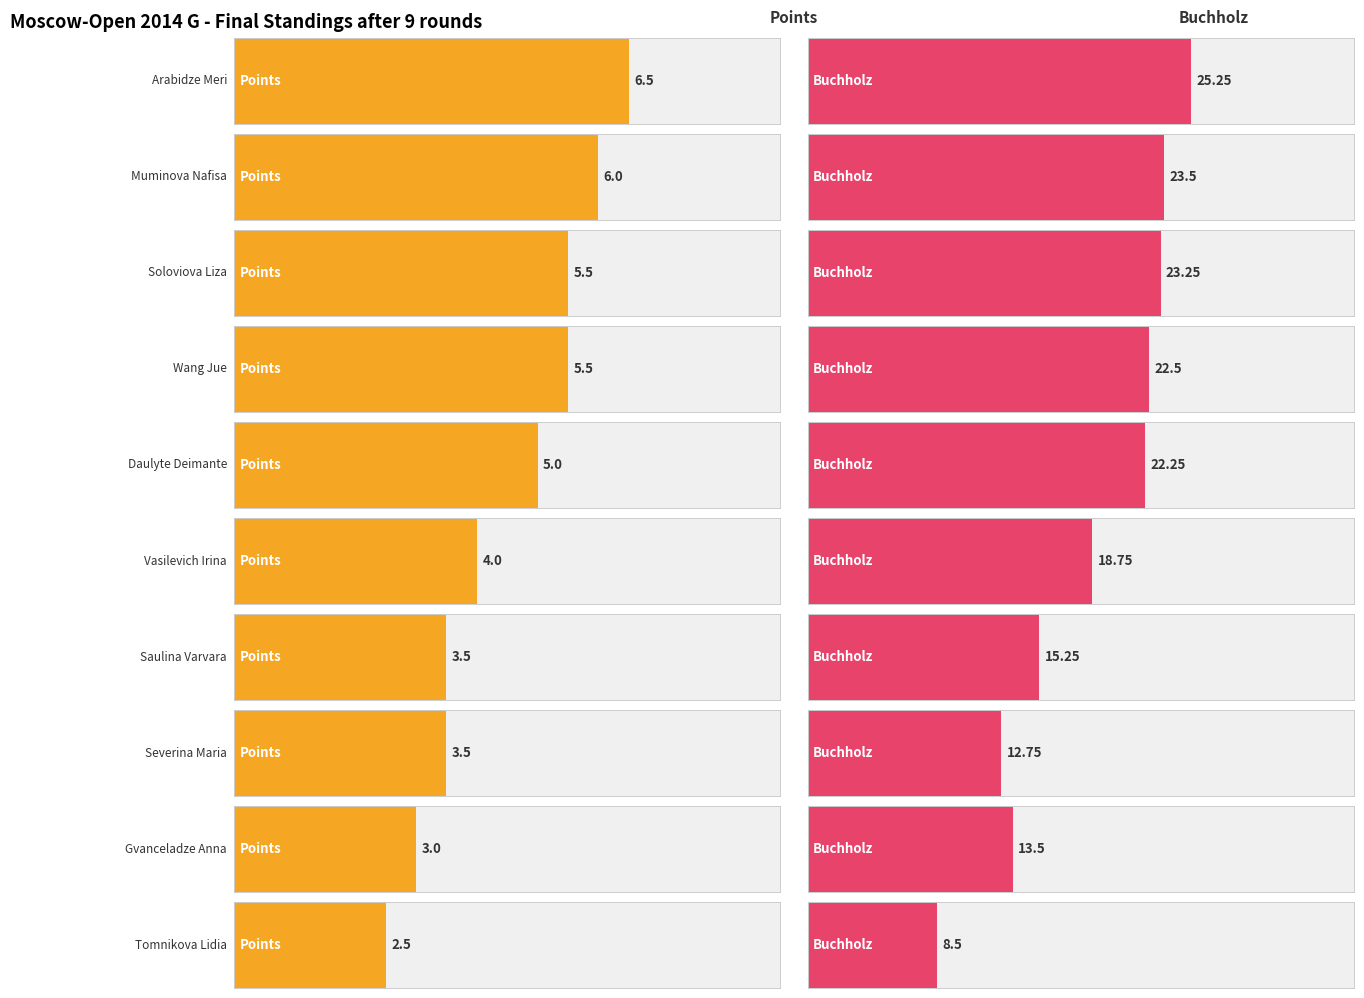

Which series has the largest range (max minus min)?

Buchholz